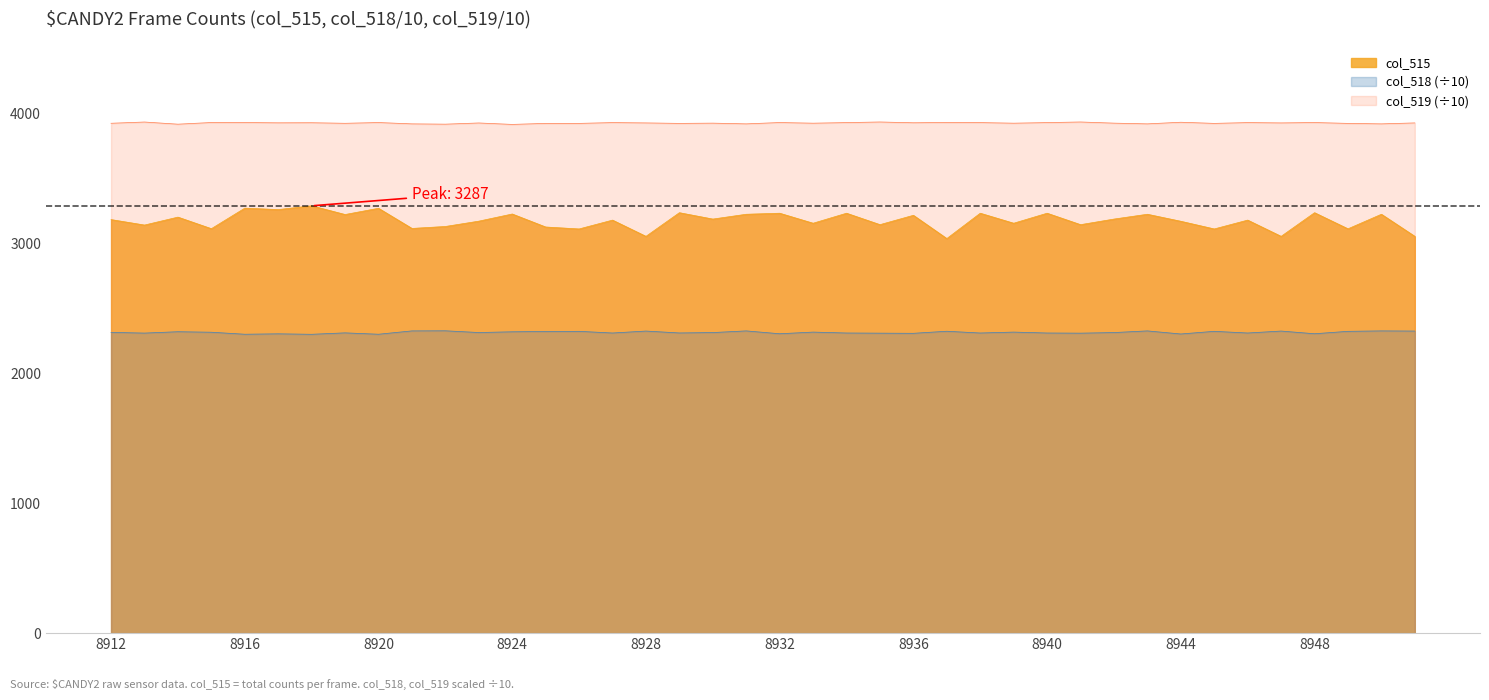

Rank the categories by value from lowest to highest.

8937, 8928, 8947, 8951, 8926, 8945, 8949, 8915, 8921, 8925, 8922, 8913, 8935, 8941, 8933, 8939, 8944, 8923, 8927, 8946, 8912, 8930, 8942, 8914, 8936, 8919, 8931, 8943, 8950, 8924, 8932, 8934, 8938, 8940, 8929, 8948, 8917, 8920, 8916, 8918